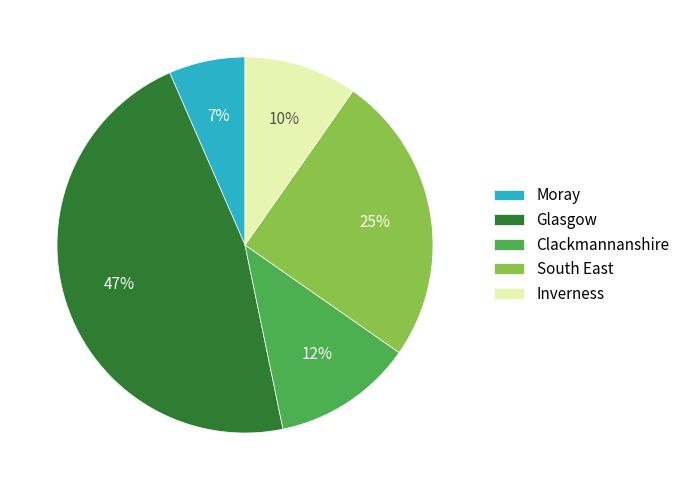

Count the number of slices in the pie.

5